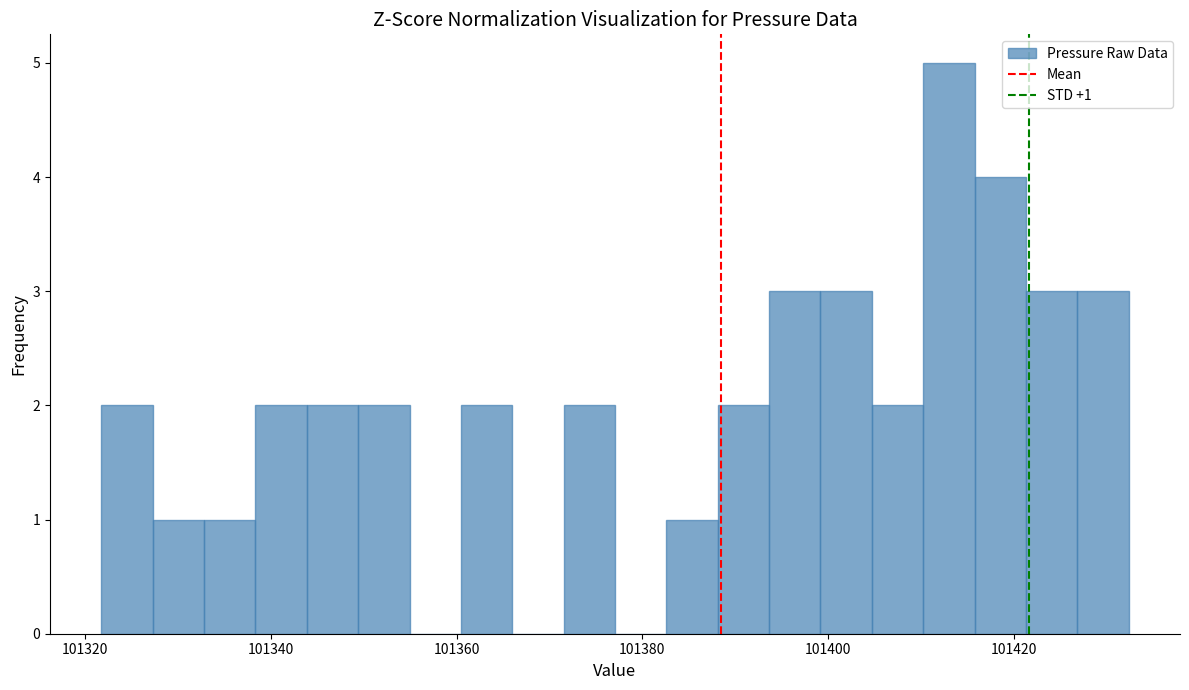

Around what value on the x-axis is the tallest bar? Give the approximate position of its centre, as read against the axis.

101412